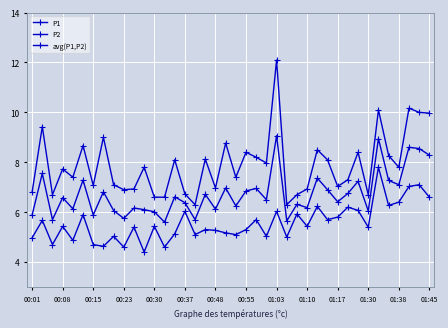

What is the difference between the maximum and minimum values in the P1 series?

5.8